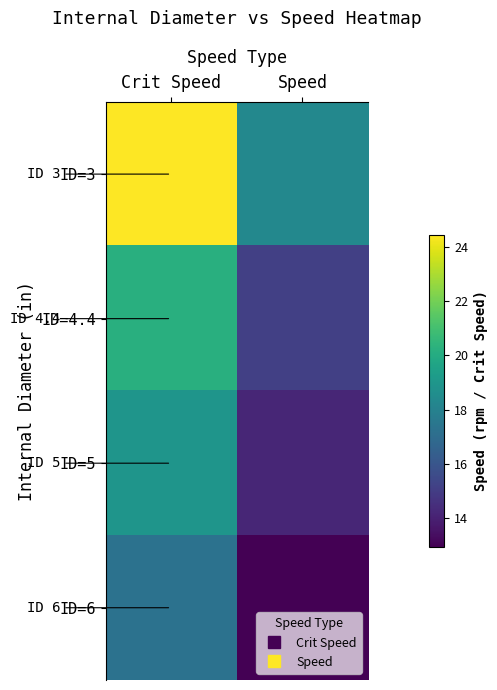

Which series has the widest spread of values?

ID=3